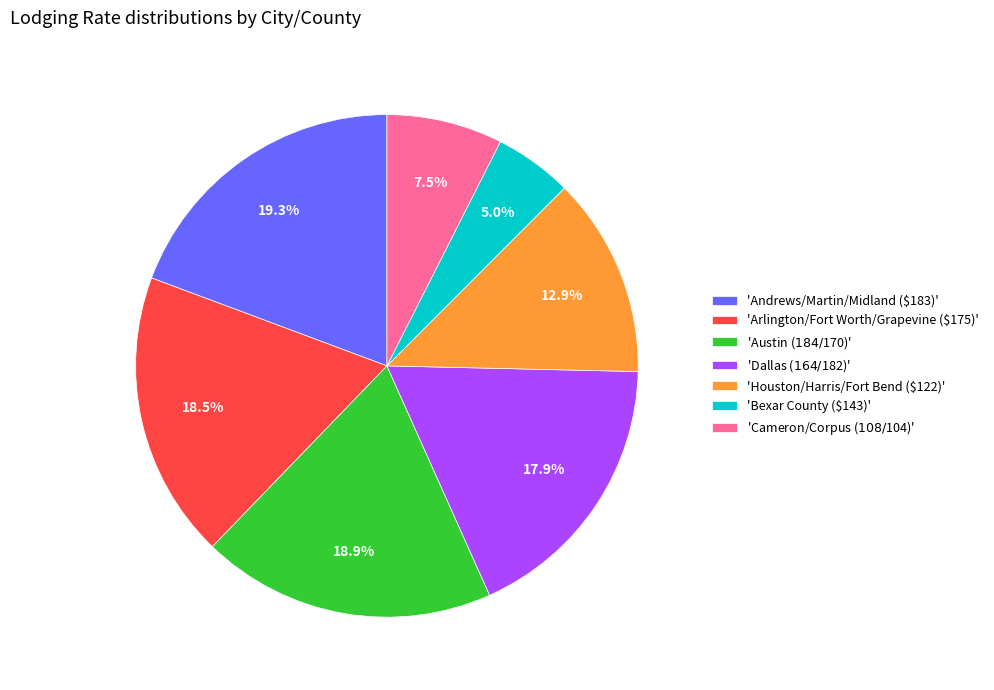

Which slice is the smallest?

'Bexar County ($143)'